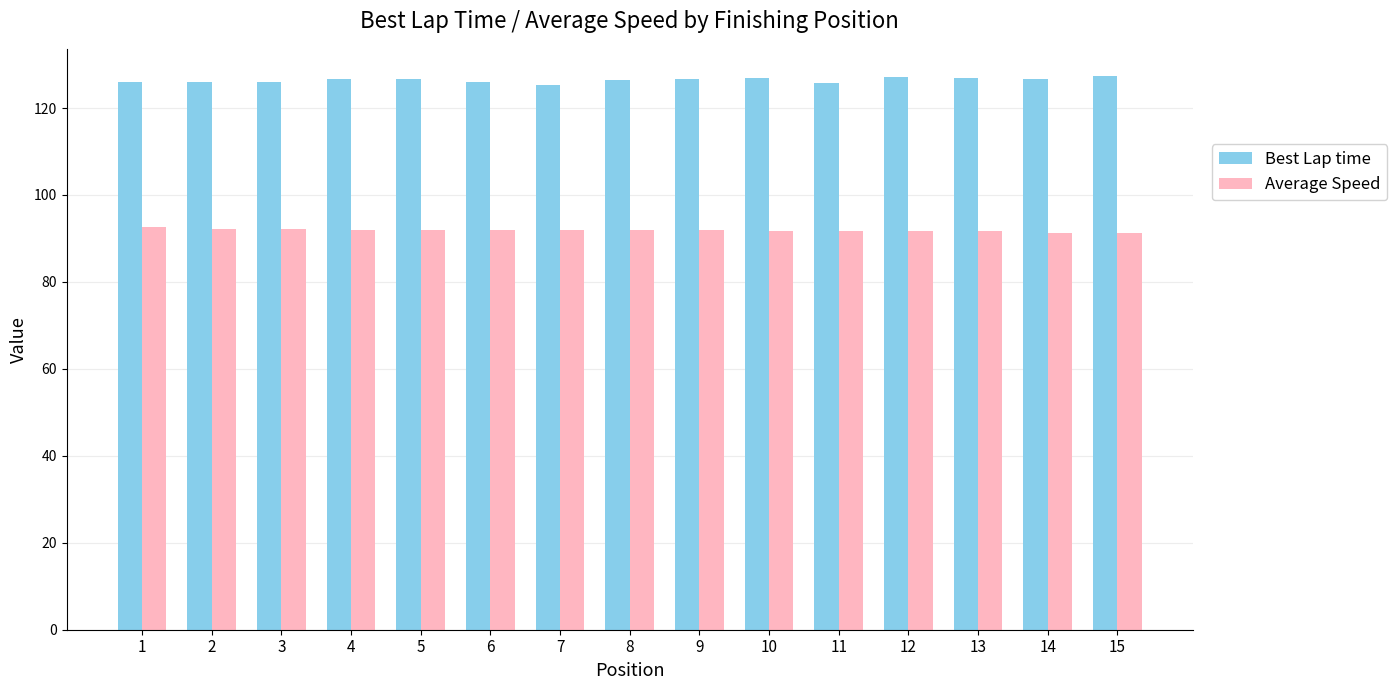

List the series in order of their overall mean, highest first.

Best Lap time, Average Speed